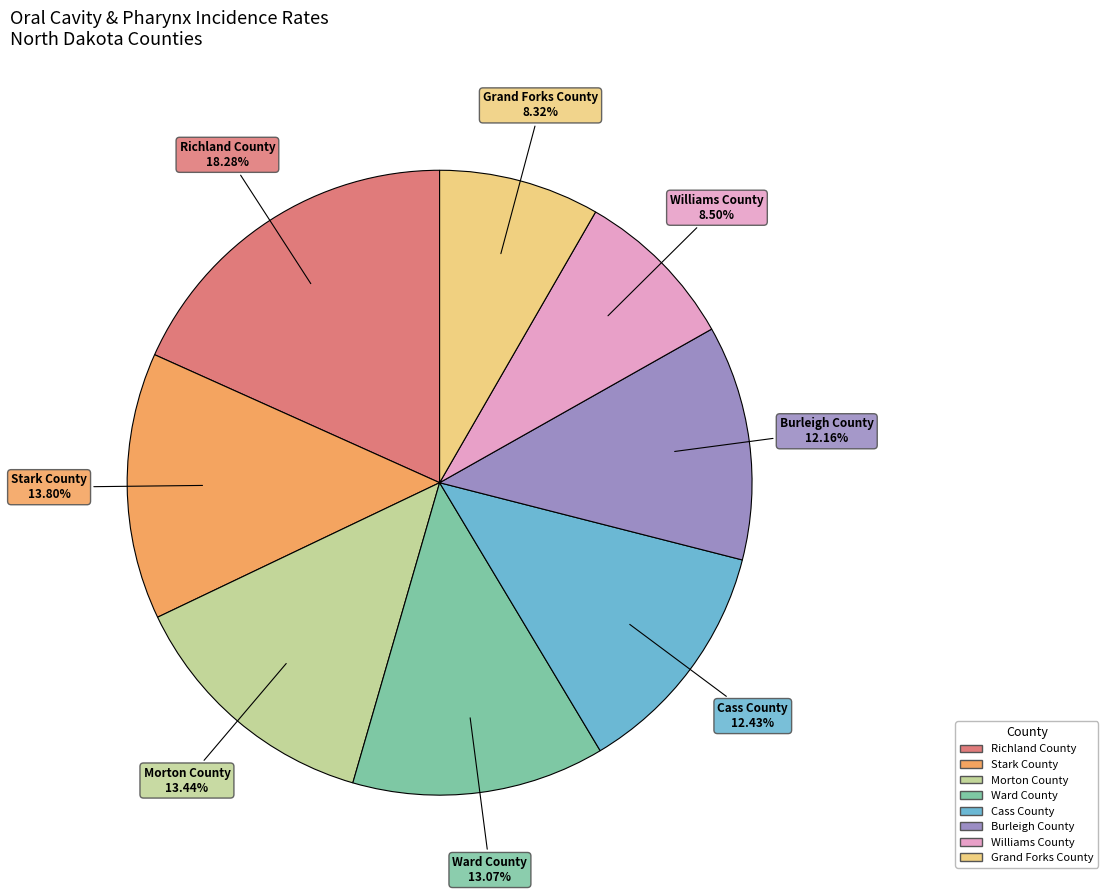

How many slices are in this pie chart?

8